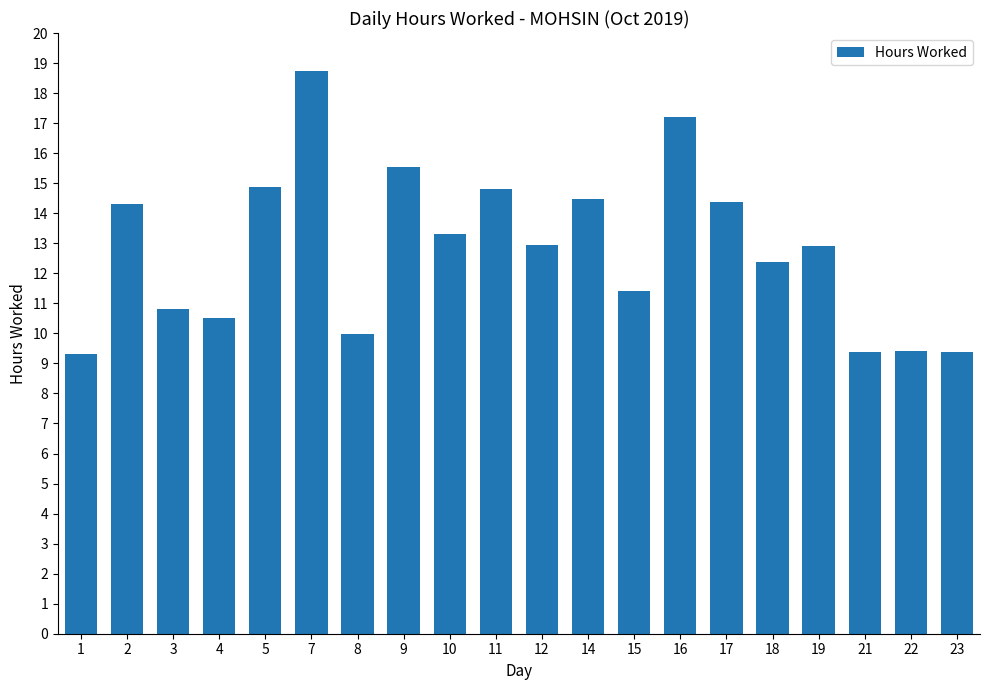

What is the ratio of the value at 3 to the value at 4?

1.0